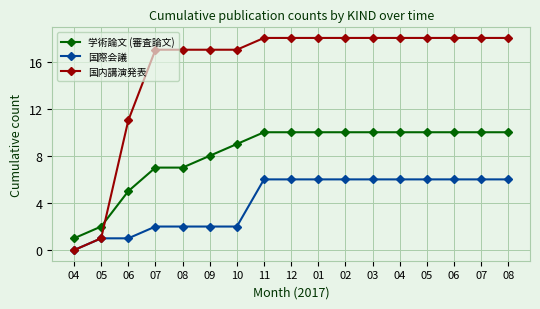

How many data points does each series have?

17